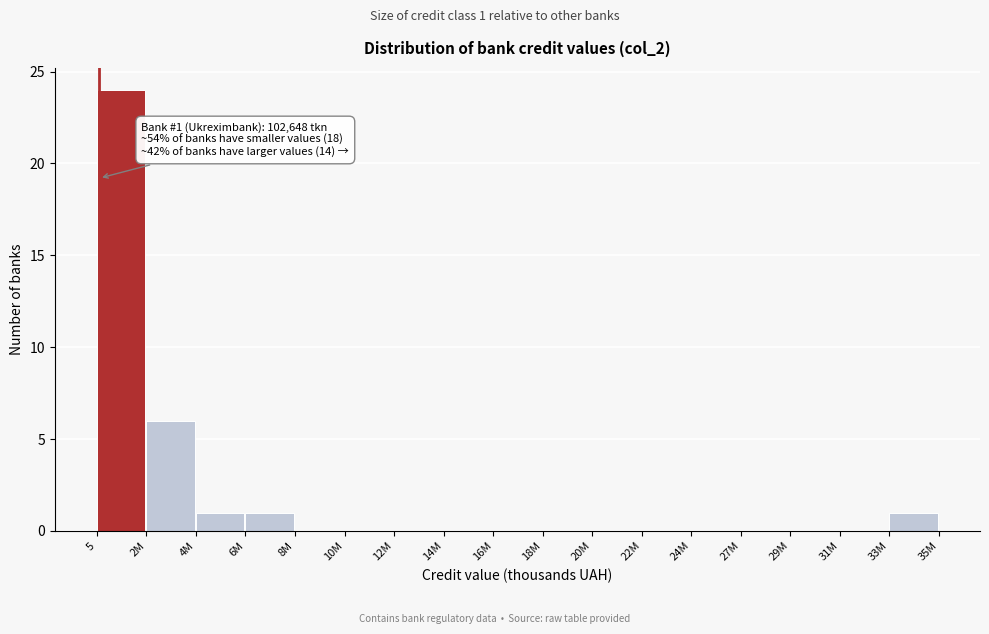

Reading left to right, extract all data points from this chart.

5=24	2M=6	4M=1	6M=1	8M=0	10M=0	12M=0	14M=0	16M=0	18M=0	20M=0	22M=0	24M=0	27M=0	29M=0	31M=0	33M=1